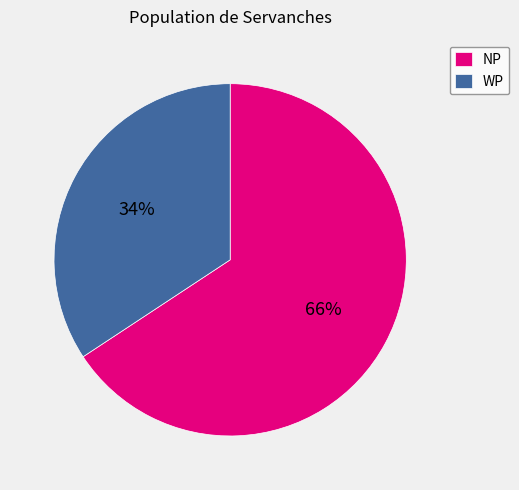

To the nearest percent, what portion does NP represent?

66%